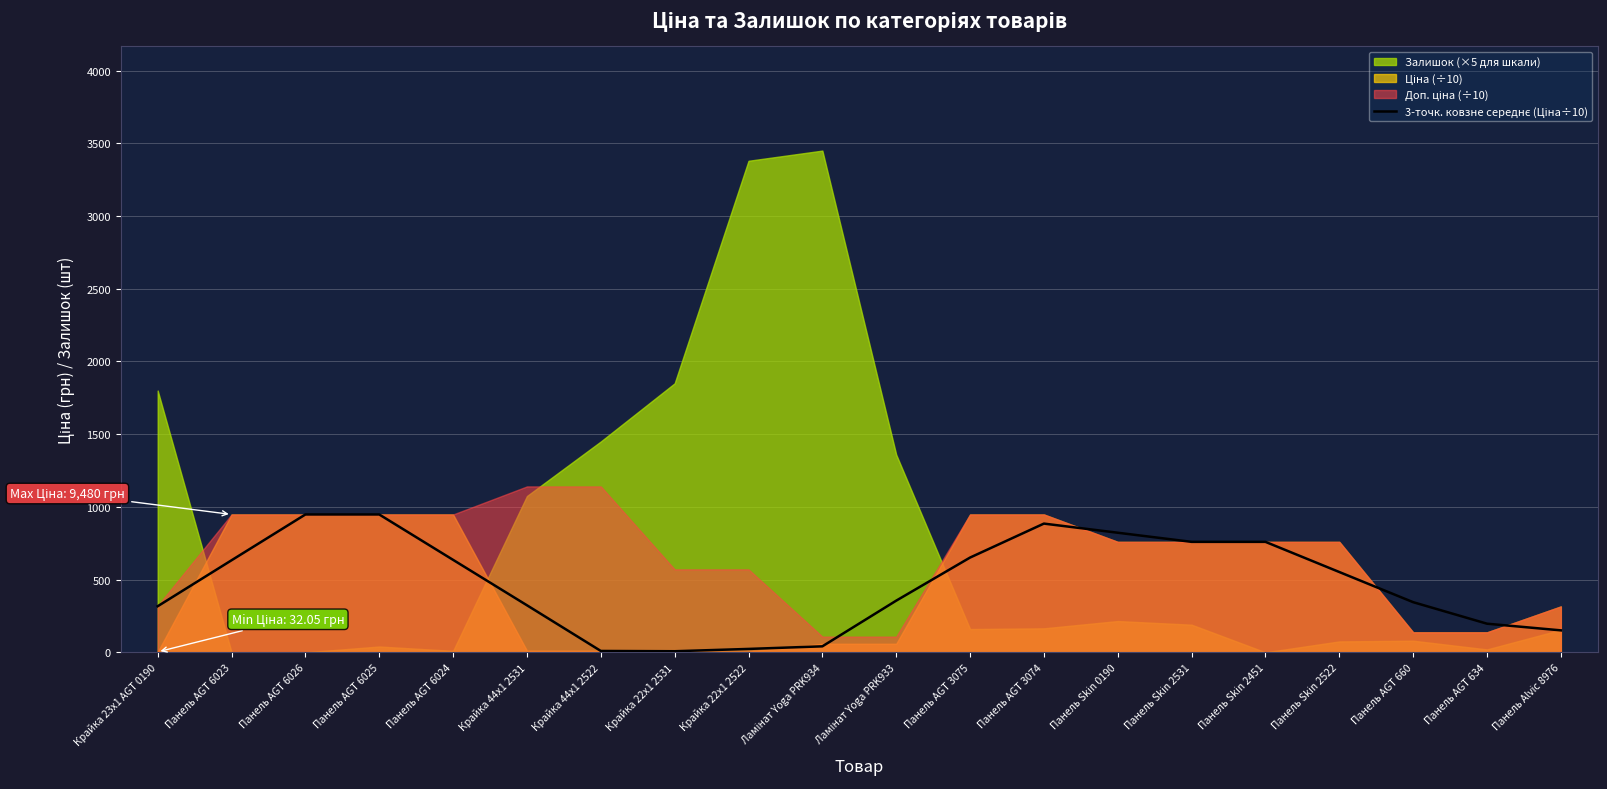

Reading right to left, what are all the values shown in this chart?

151.1	197.0	344.9	552.3	759.7	759.7	822.4	885.2	651.7	355.3	41.2	23.5	7.6	9.5	323.6	635.8	948.0	948.0	633.1	317.1